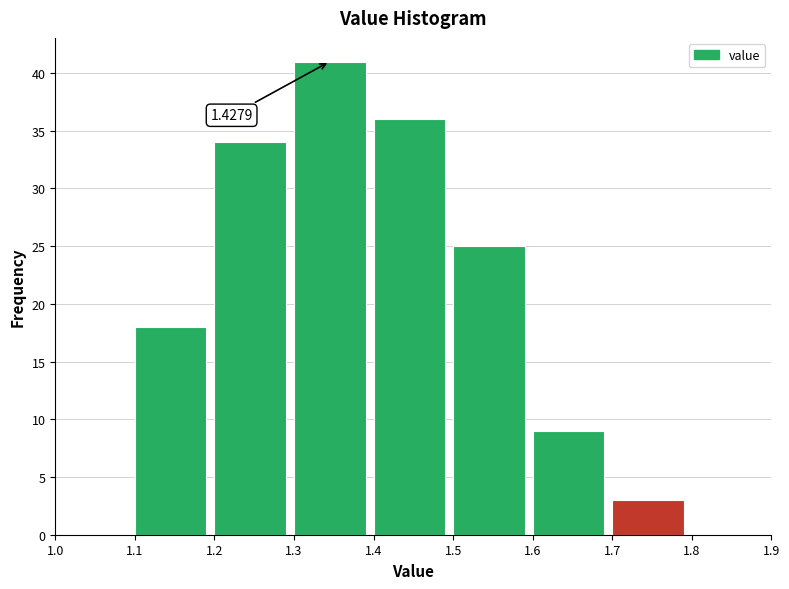

Over which range of the x-axis is the bar tallest?

1.3 to 1.4